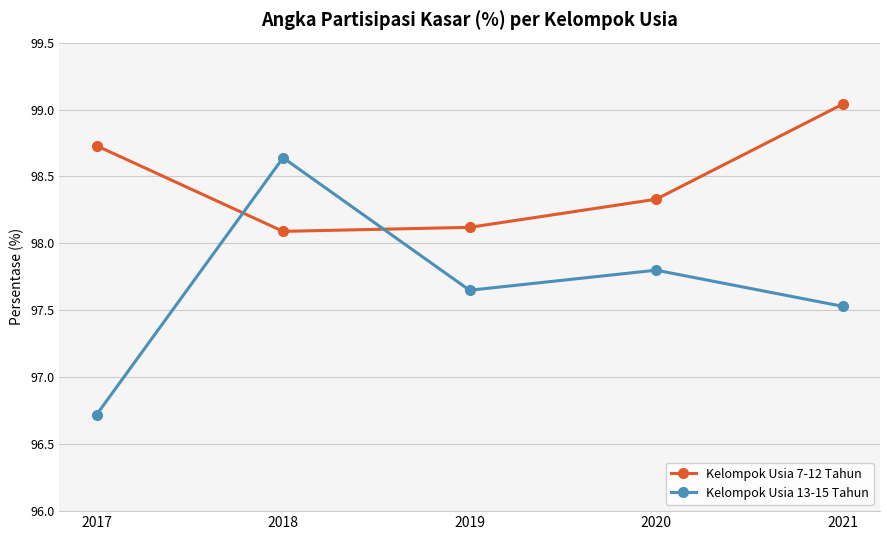

At which category is the sum across all series the highest?

2018